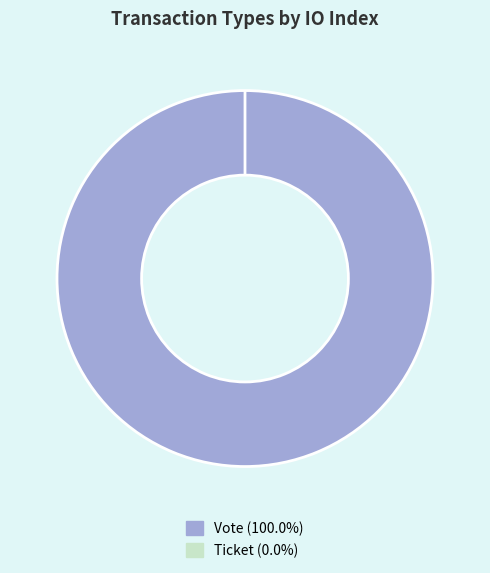

Count the number of slices in the pie.

2